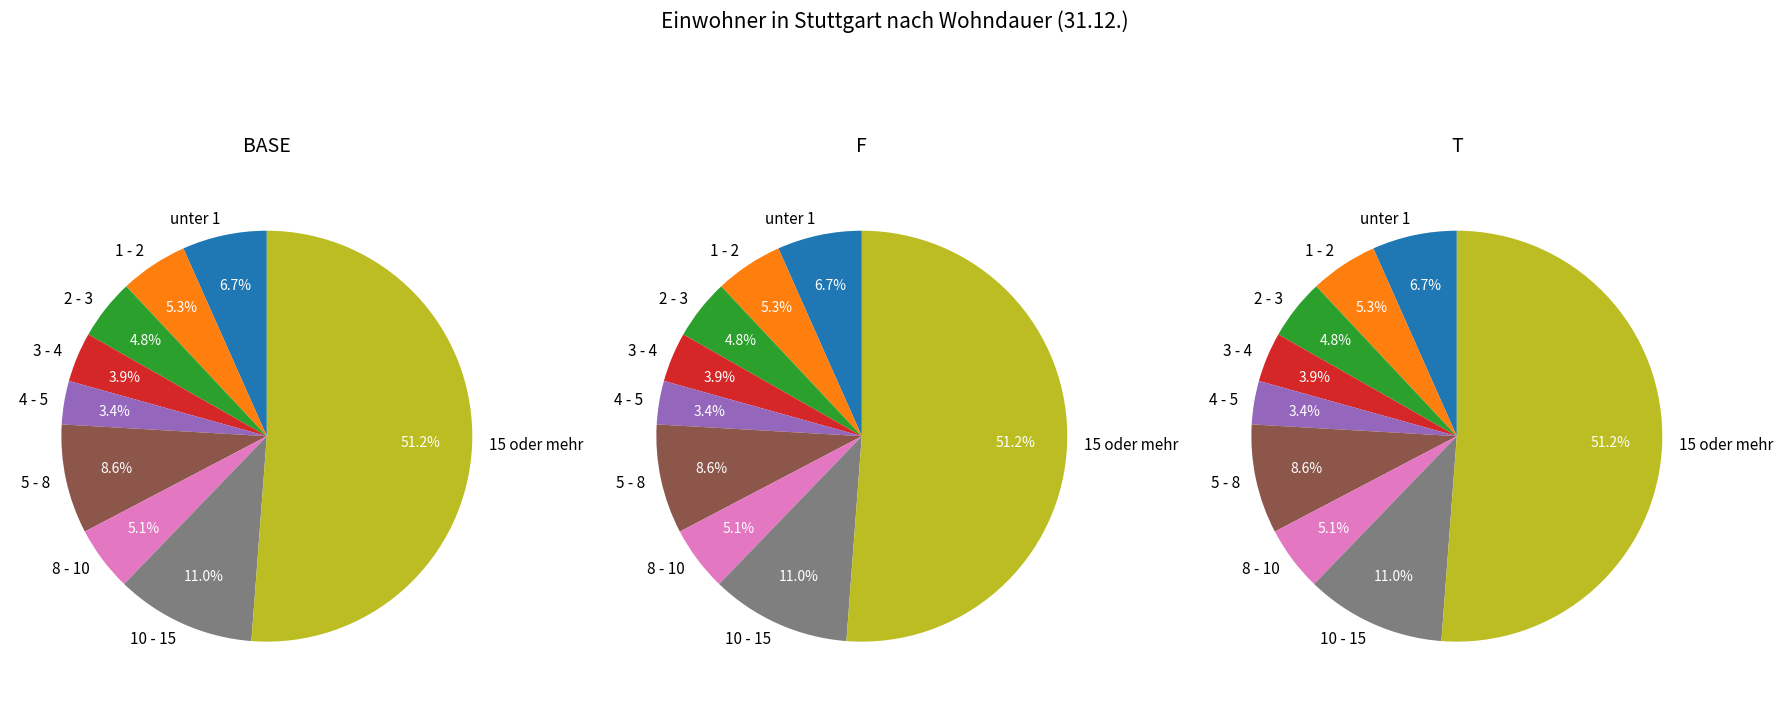

What portion of the pie excludes 5 - 8?

91.4%